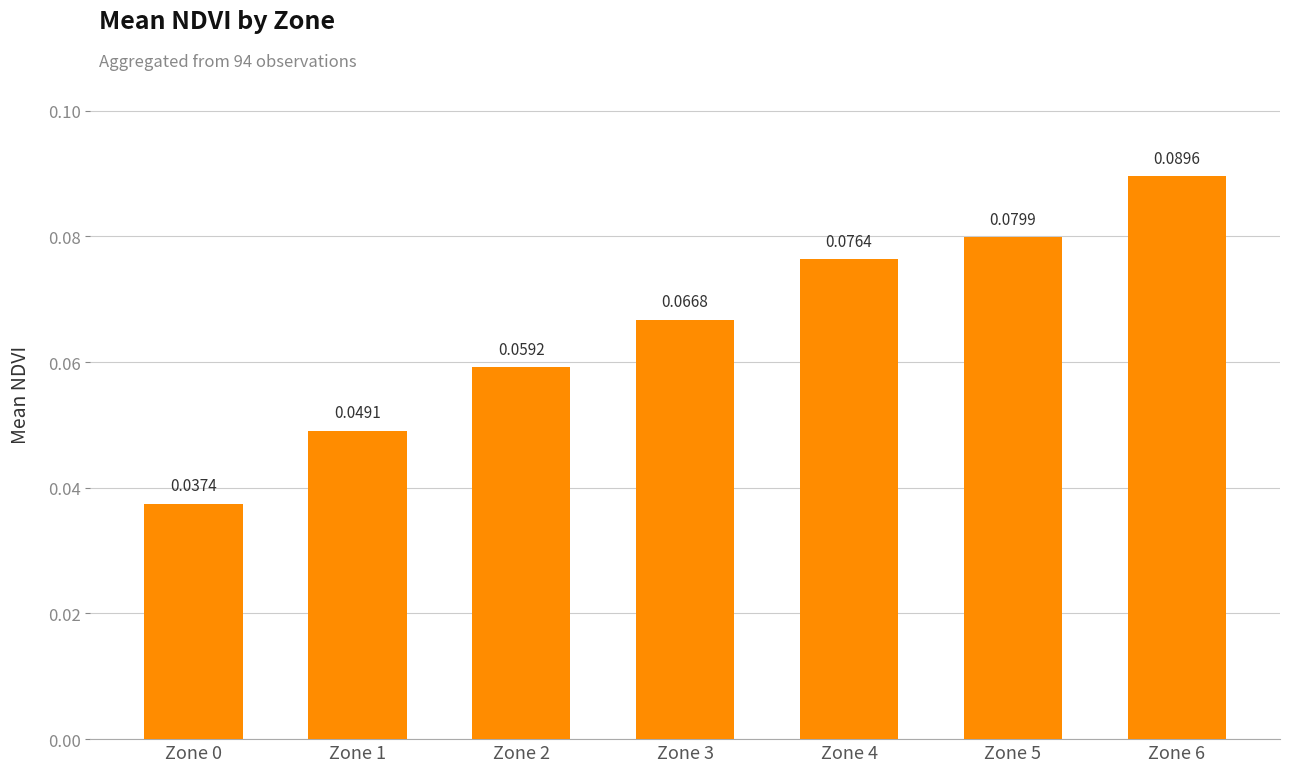

What is the sum of all values?

0.5